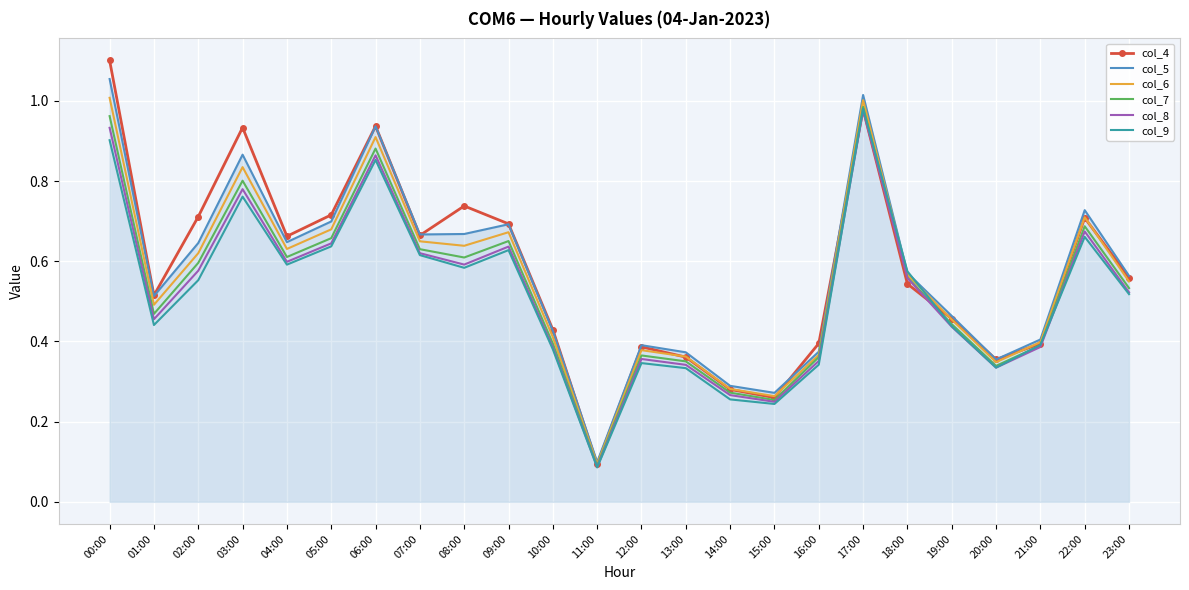

Is it true that col_6 equals 0.5 at 23:00?

True